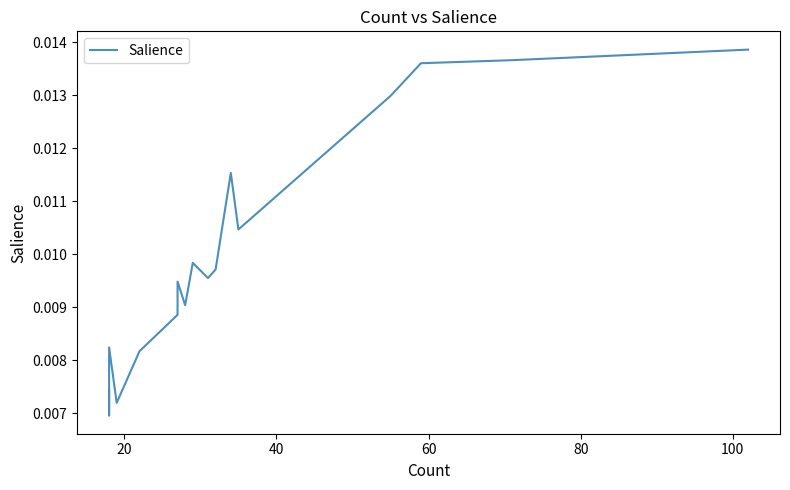

How many interior local peaks (higher than both neighbors) does the data have?

4